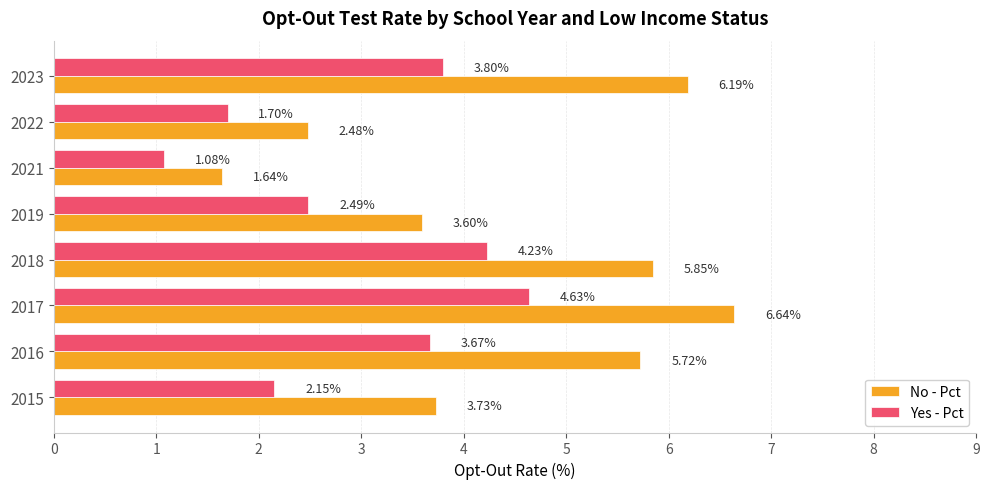

Rank the series by their maximum value, from highest to lowest.

No - Pct, Yes - Pct